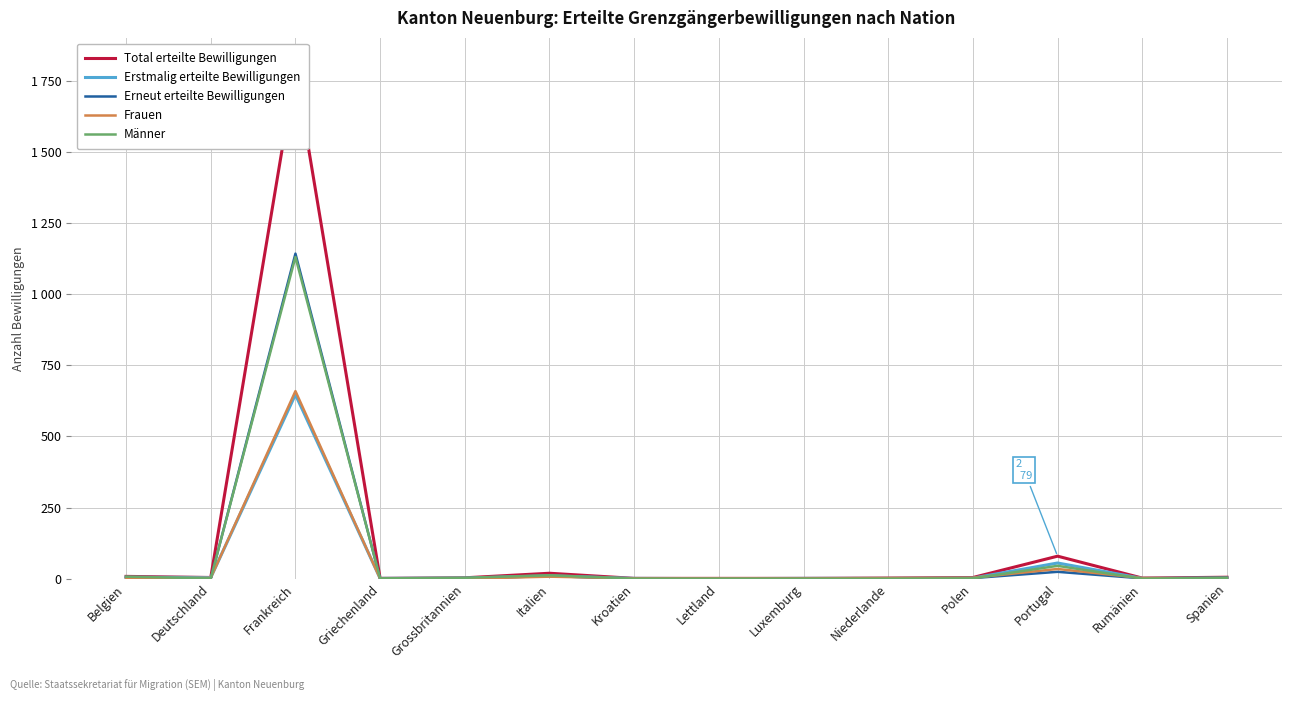

How many lines are shown in the chart?

5